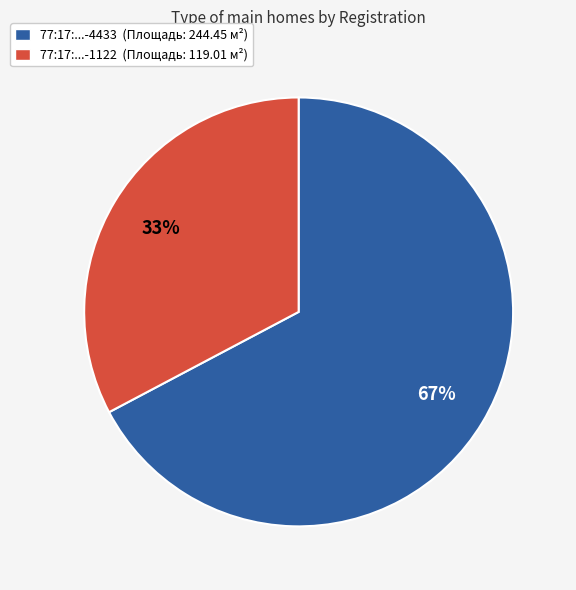

To the nearest percent, what is the combined percentage of 77:17:...-4433 (Площадь: 244.45 м²) and 77:17:...-1122 (Площадь: 119.01 м²)?

100%